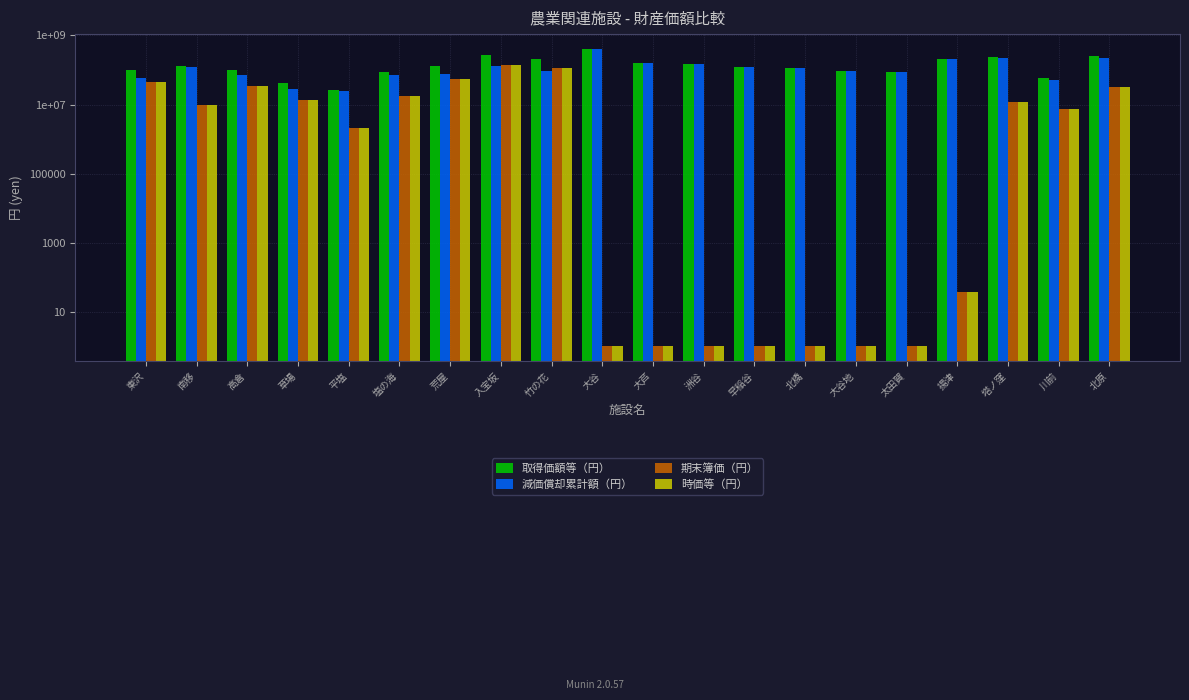

Which has a higher value, 北原 or 太田賀?

北原